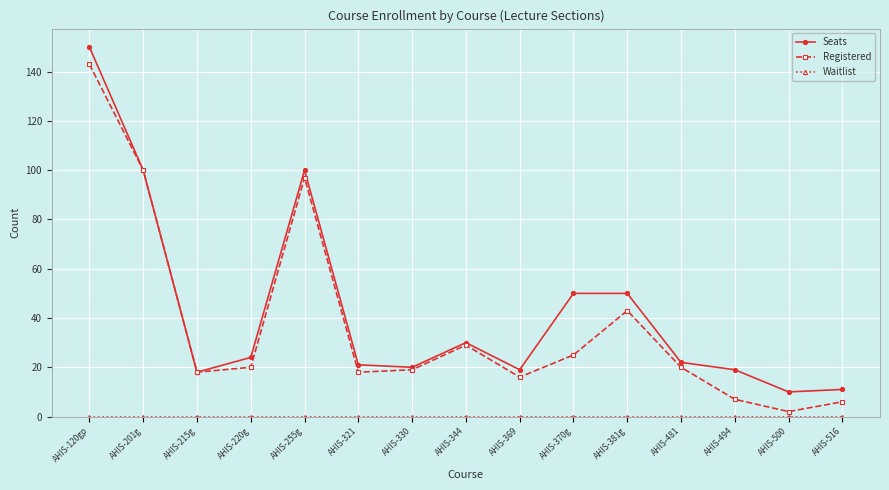

True or false: Seats has a value of 50 at AHIS-370g.

True